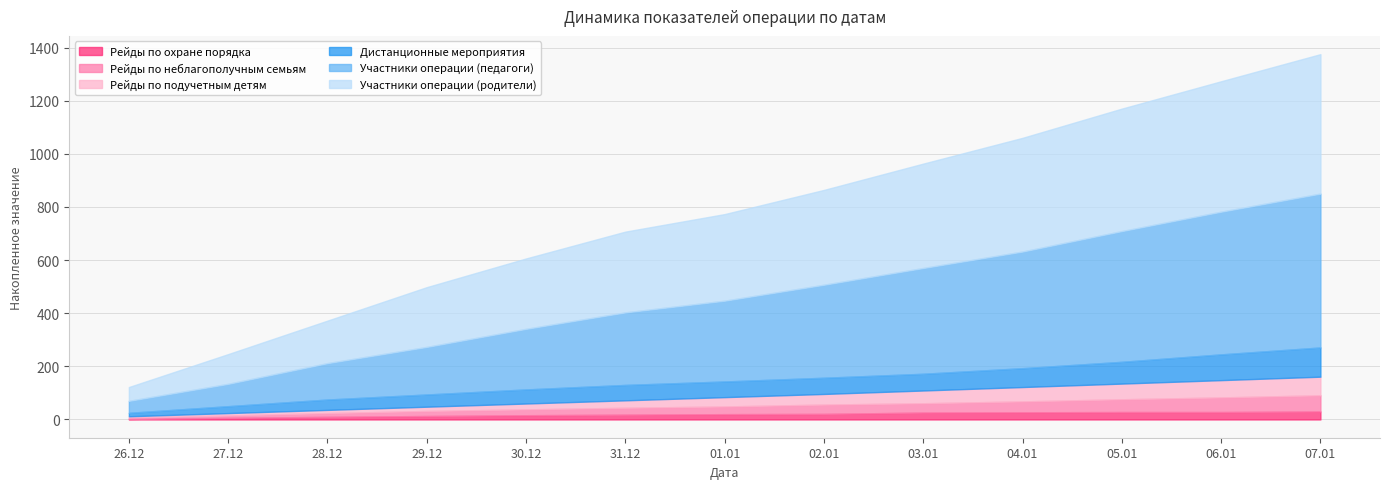

What is the value of the Рейды по подучетным детям point at the 11th from the left?

59